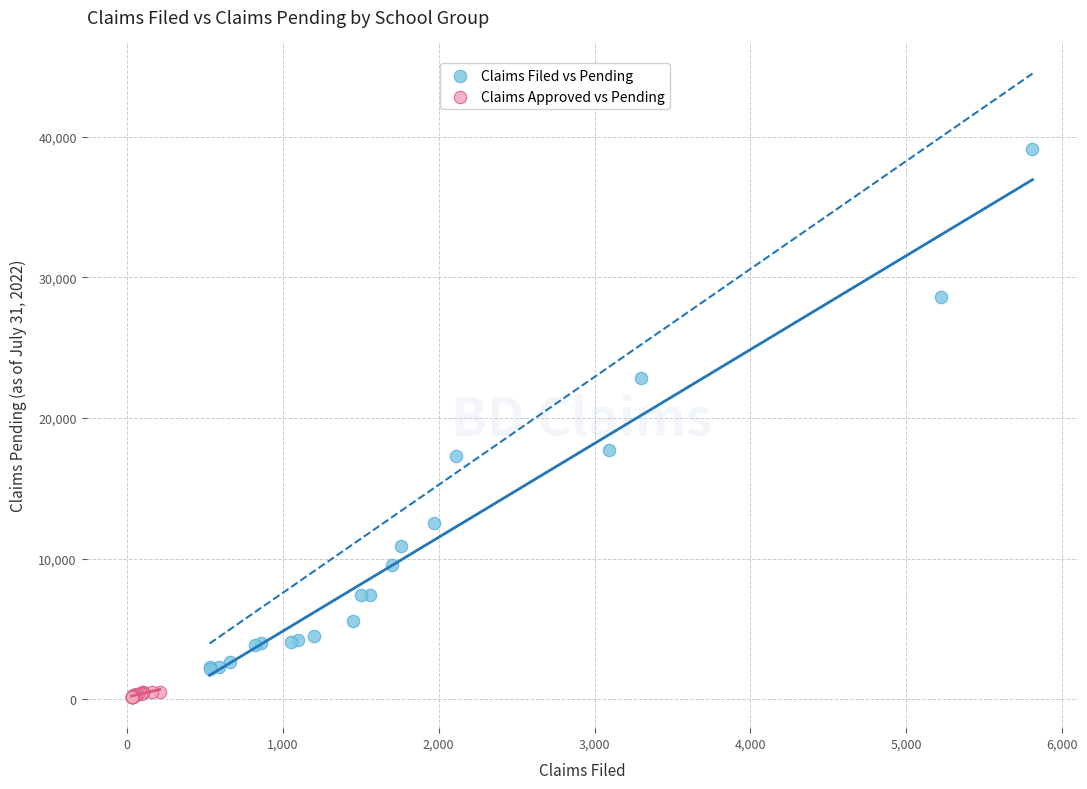

Which series contains the lowest Y value?

Claims Approved vs Pending